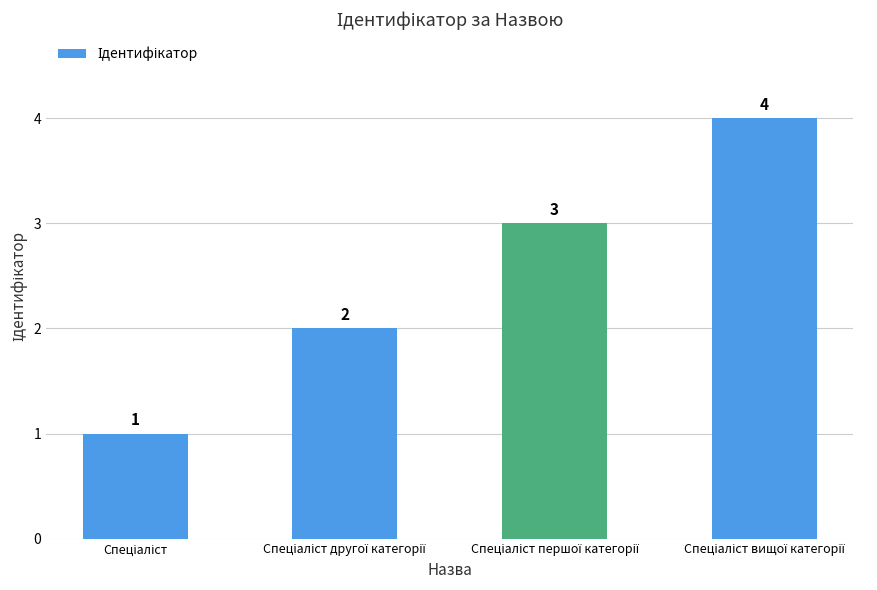

What is the sum of all values?

10